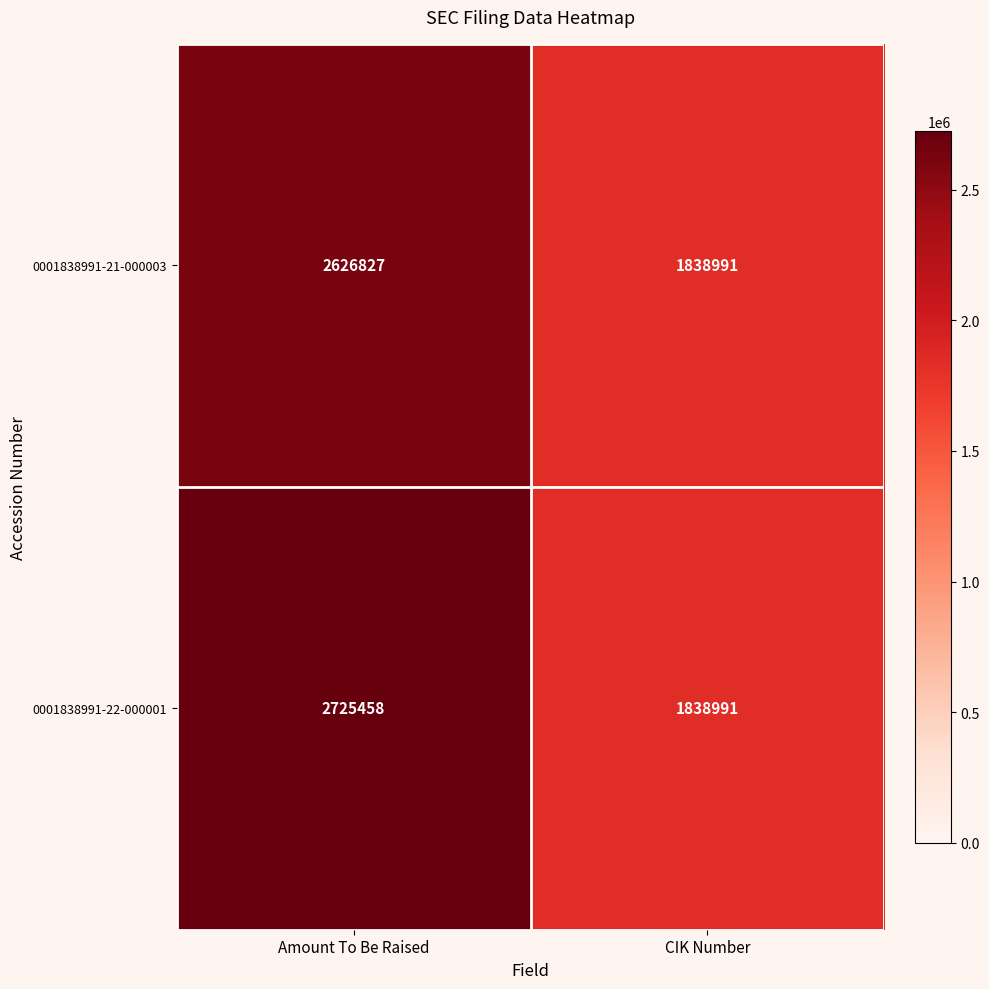

What is the spread (max minus min) of values at Amount To Be Raised?

98631